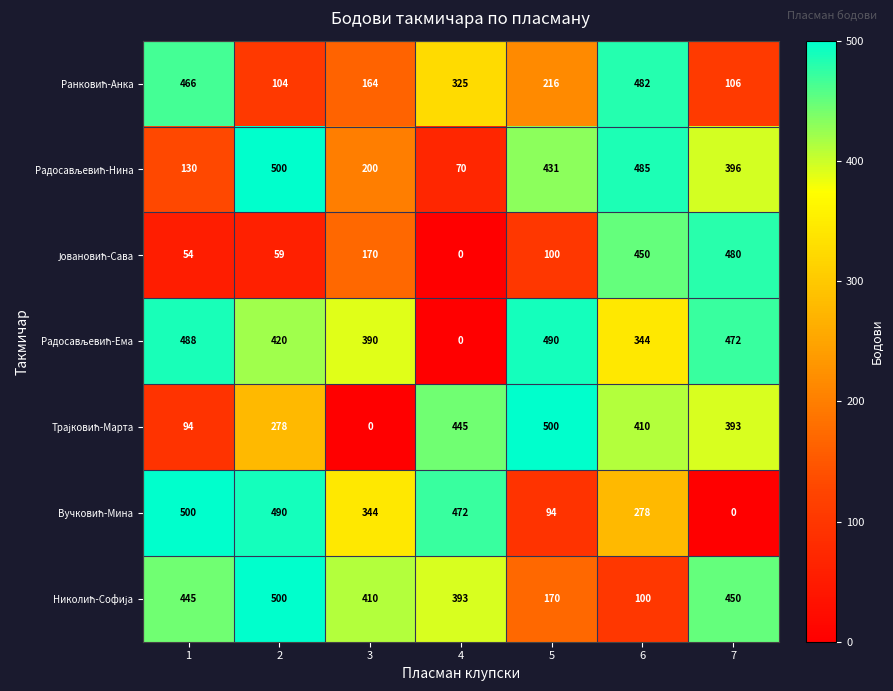

Count the number of categories in the chart.

7